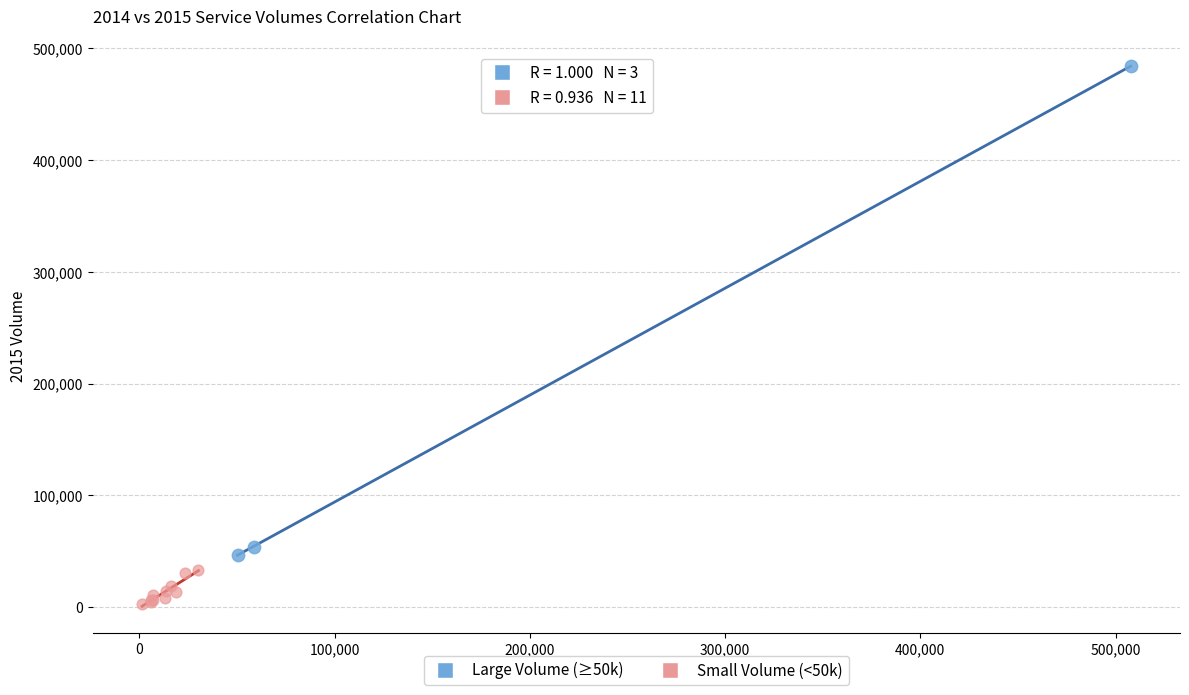

Which series has the widest spread of Y values?

Large Volume (≥50k)